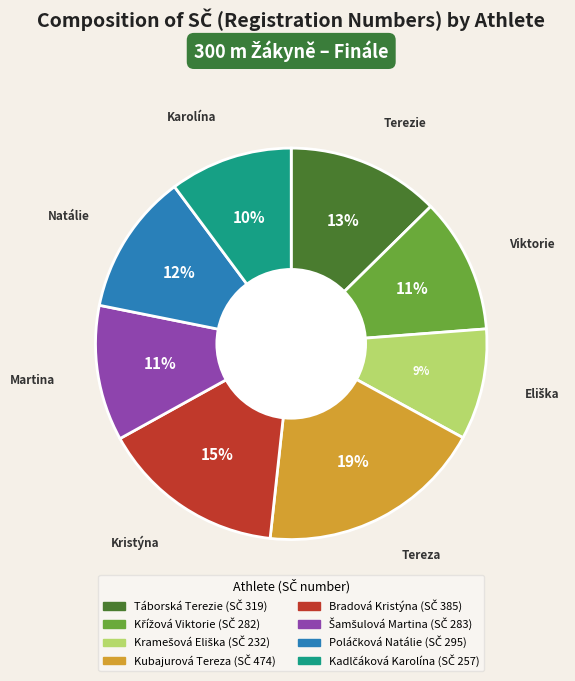

To the nearest percent, what is the difference between the largest and smallest slice percentages?

10%